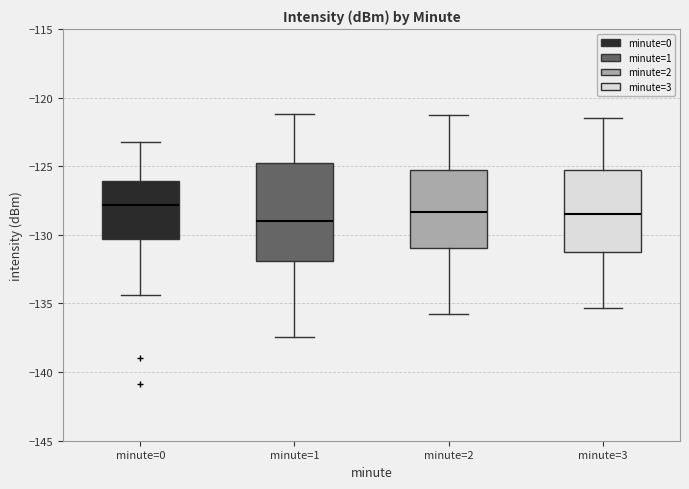

Reading left to right, transcribe this box plot: for each box, give where its median line is, the range the box spans, and where its two whiskers end, as read against the y-axis. The values are not printed on the chart, so give them approximately, as read against the axis.

minute=0: median -128.0, box -130.5 to -126.0, whiskers -134.5 to -123.0
minute=1: median -129.0, box -132.0 to -124.5, whiskers -137.5 to -121.0
minute=2: median -128.5, box -131.0 to -125.0, whiskers -136.0 to -121.5
minute=3: median -128.5, box -131.5 to -125.0, whiskers -135.5 to -121.5